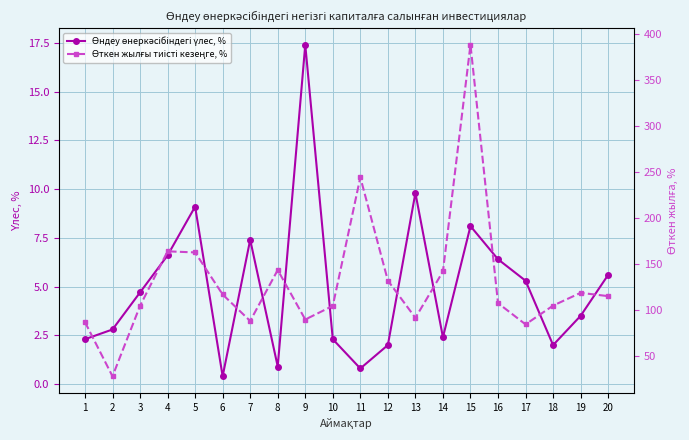

At 16, list the series in order from smallest to largest.

Өндеу өнеркәсібіндегі үлес, %, Өткен жылғы тиісті кезеңге, %